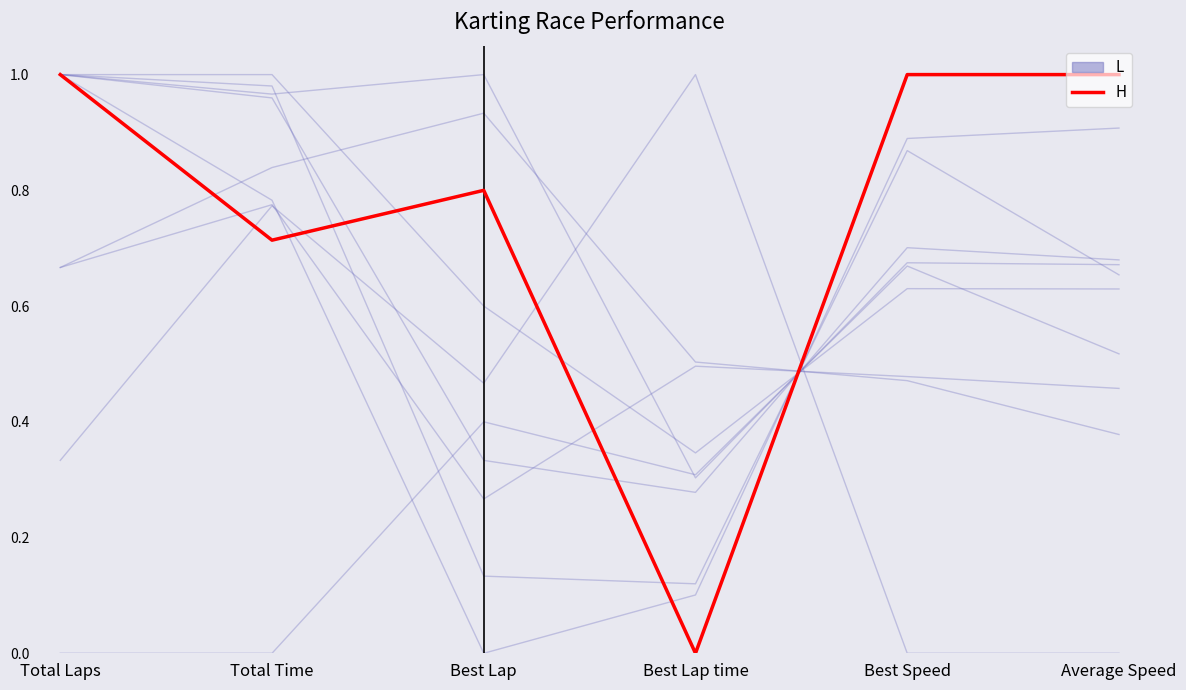

What is the greatest value displayed?

1.0